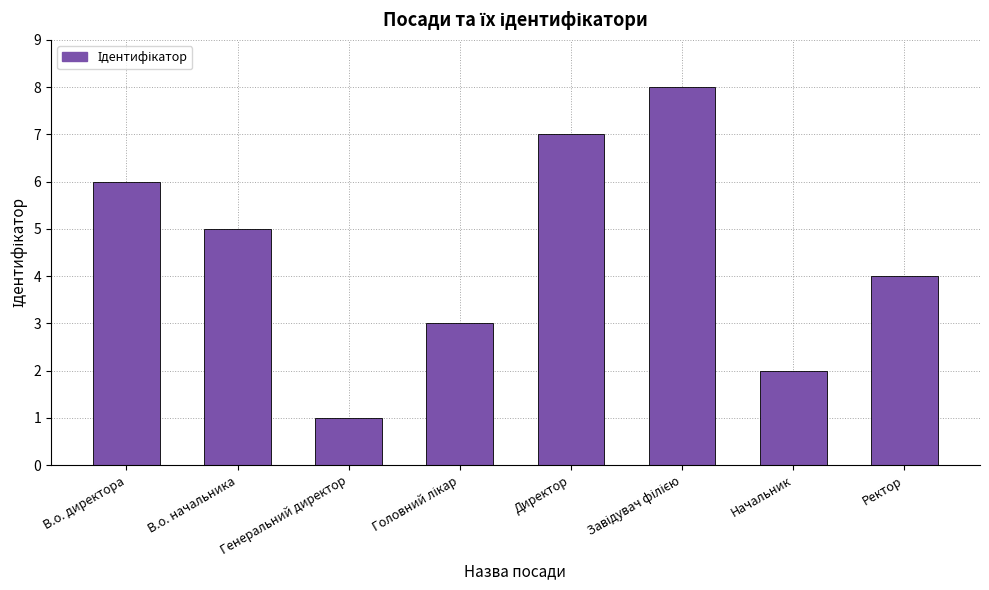

What is the greatest value displayed?

8